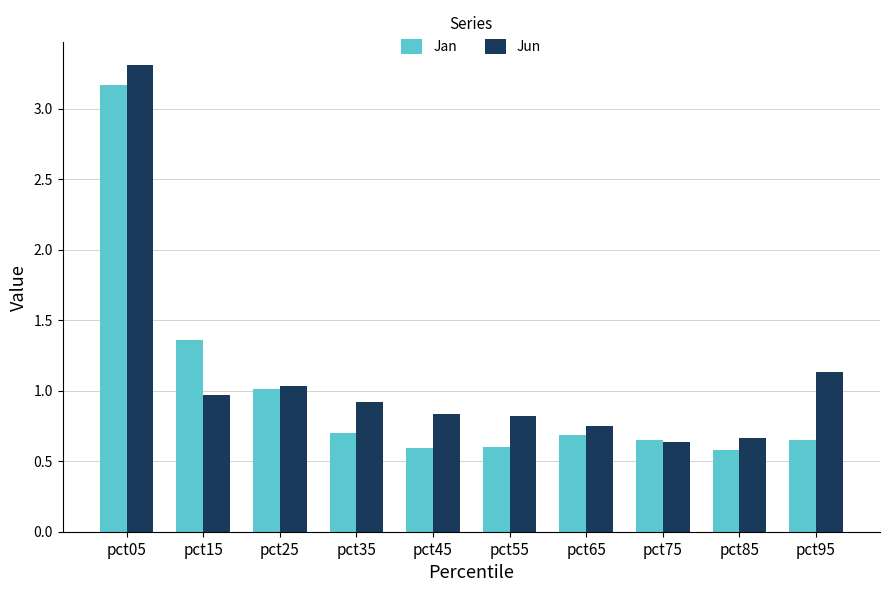

At which label does Jun reach its peak?

pct05